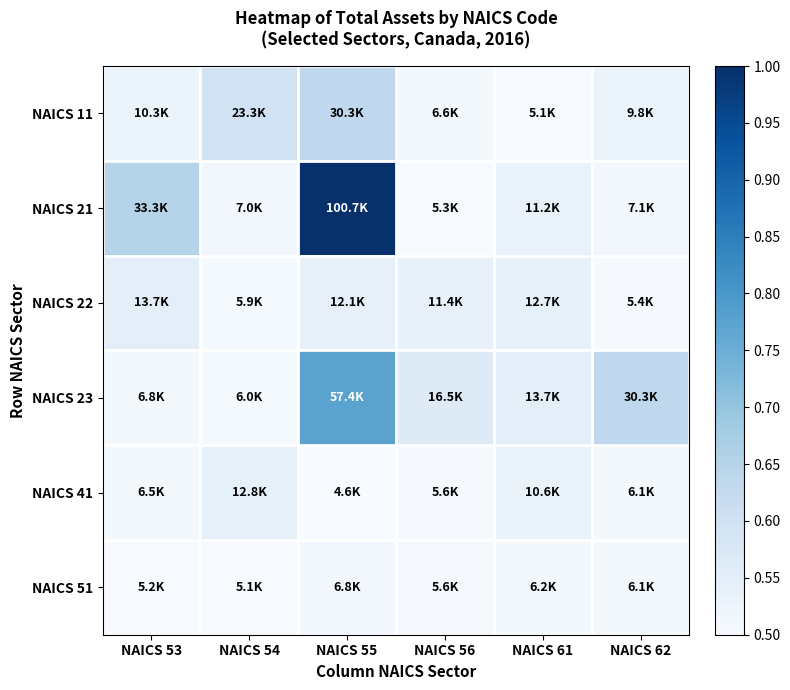

Reading right to left, transcribe all the data shown in this chart.

NAICS 11: NAICS 62=0.5	NAICS 61=0.5	NAICS 56=0.5	NAICS 55=0.6	NAICS 54=0.6	NAICS 53=0.5
NAICS 21: NAICS 62=0.5	NAICS 61=0.5	NAICS 56=0.5	NAICS 55=1.0	NAICS 54=0.5	NAICS 53=0.6
NAICS 22: NAICS 62=0.5	NAICS 61=0.5	NAICS 56=0.5	NAICS 55=0.5	NAICS 54=0.5	NAICS 53=0.5
NAICS 23: NAICS 62=0.6	NAICS 61=0.5	NAICS 56=0.6	NAICS 55=0.8	NAICS 54=0.5	NAICS 53=0.5
NAICS 41: NAICS 62=0.5	NAICS 61=0.5	NAICS 56=0.5	NAICS 55=0.5	NAICS 54=0.5	NAICS 53=0.5
NAICS 51: NAICS 62=0.5	NAICS 61=0.5	NAICS 56=0.5	NAICS 55=0.5	NAICS 54=0.5	NAICS 53=0.5